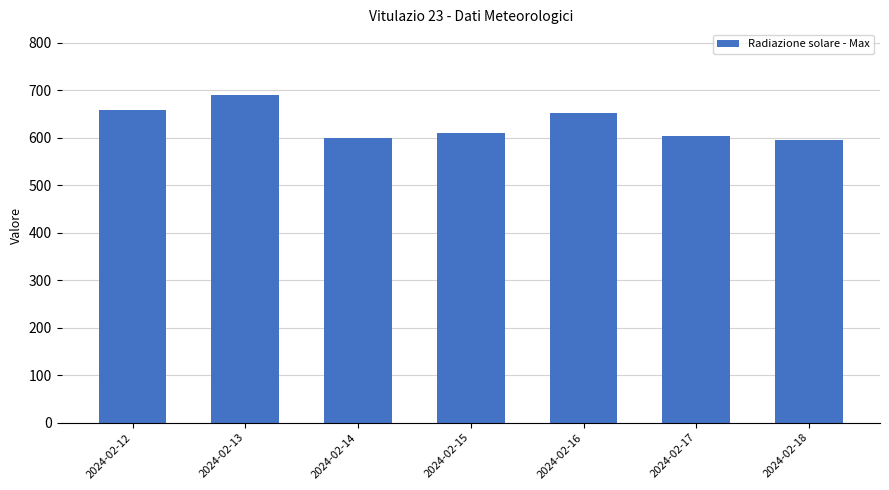

What is the ratio of the value at 2024-02-17 to the value at 2024-02-14?

1.0